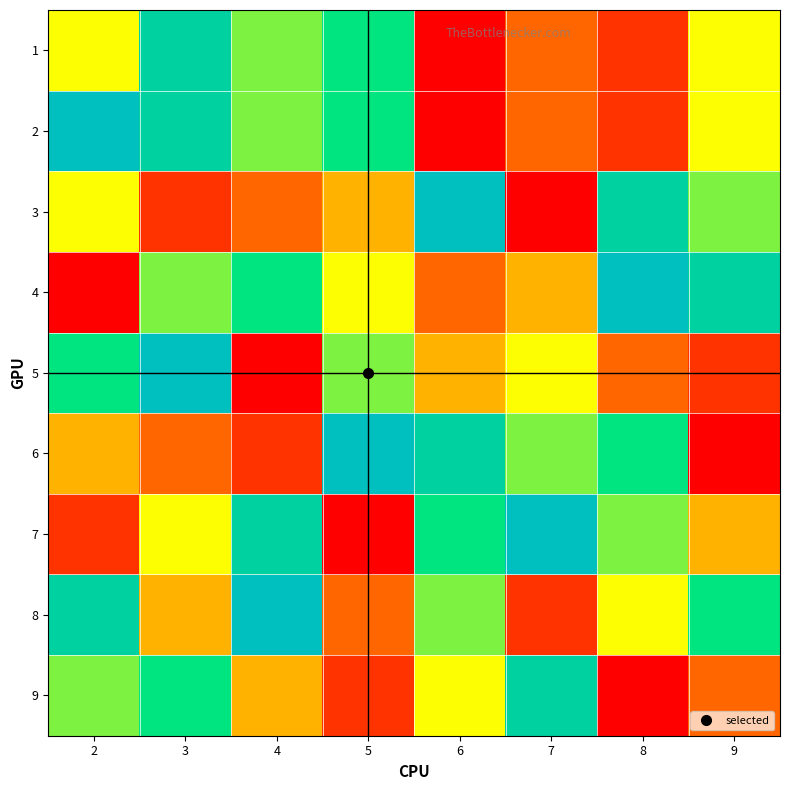

Rank the series at 4 from lowest to highest value.

5, 6, 3, 9, 1, 2, 4, 7, 8